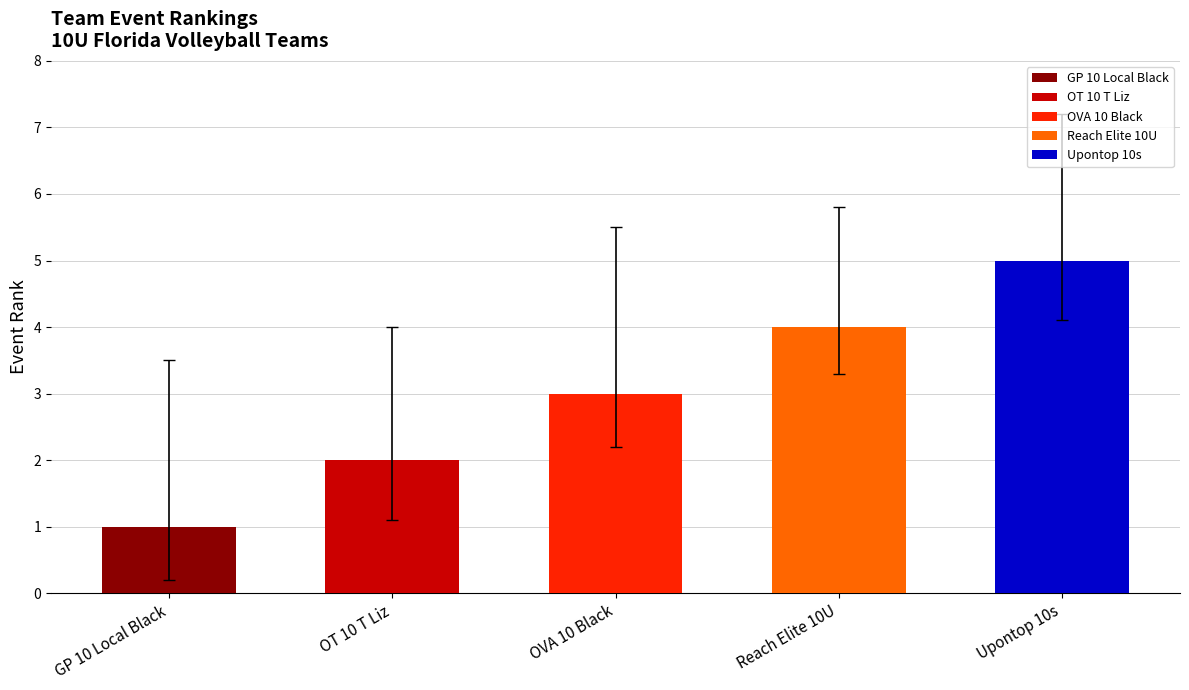

What is the label of the 3rd bar from the right?

OVA 10 Black